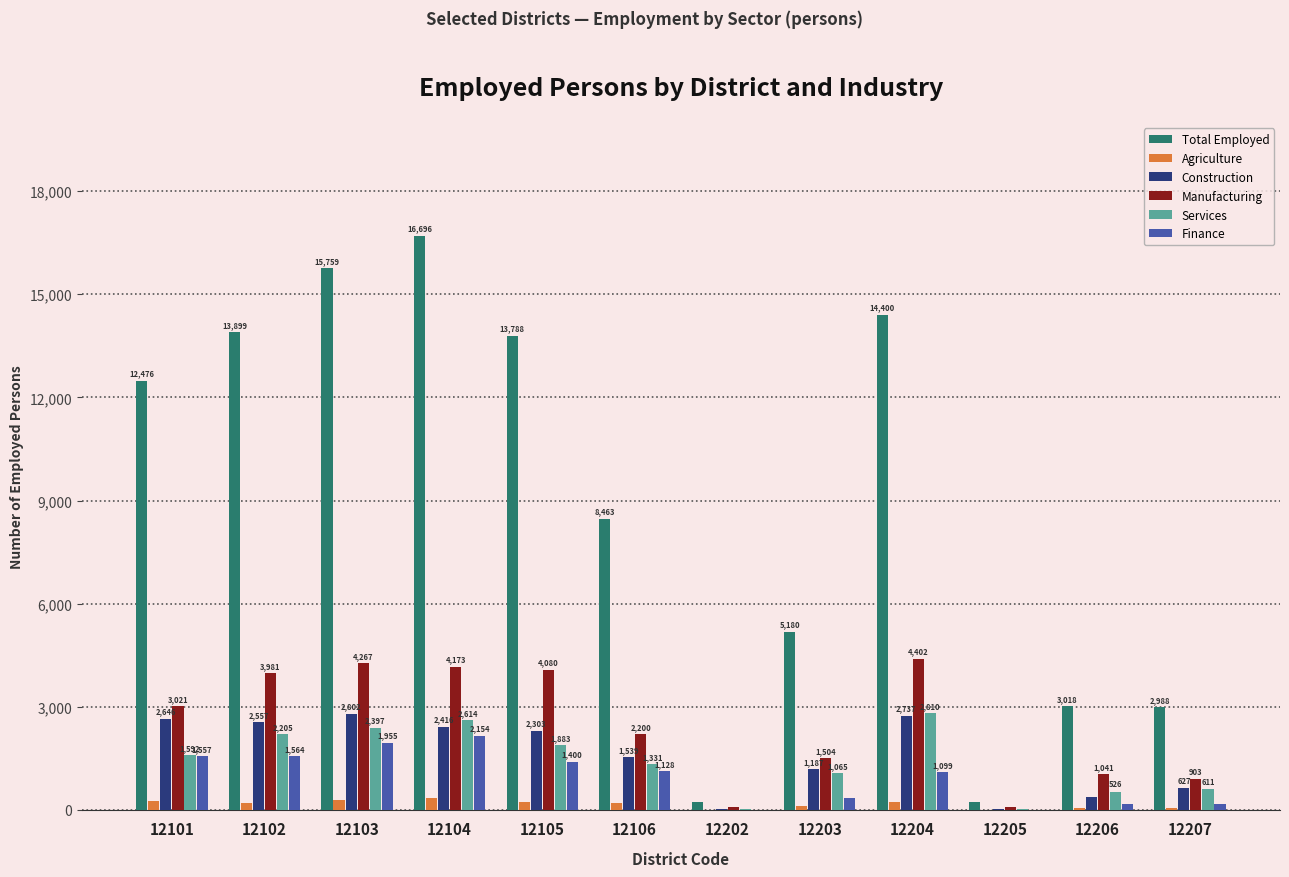

Count the number of data series in this chart.

6